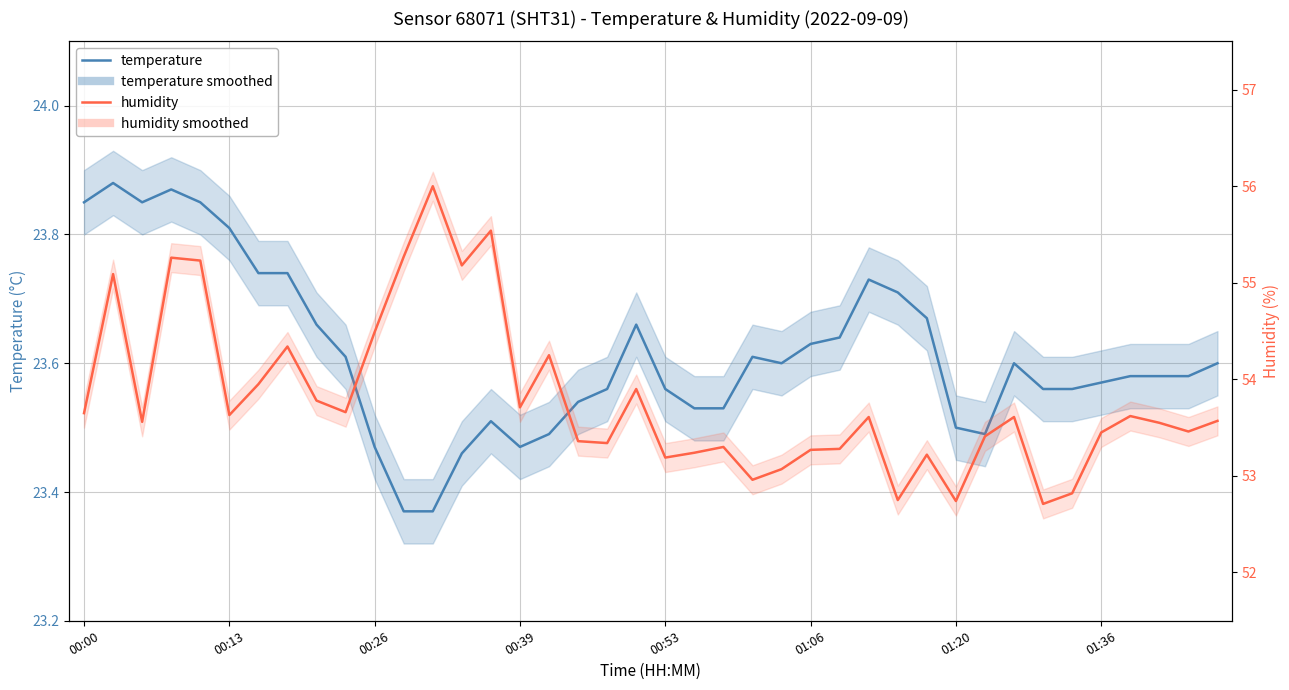

Which series changed the most between 34 and 36?

humidity